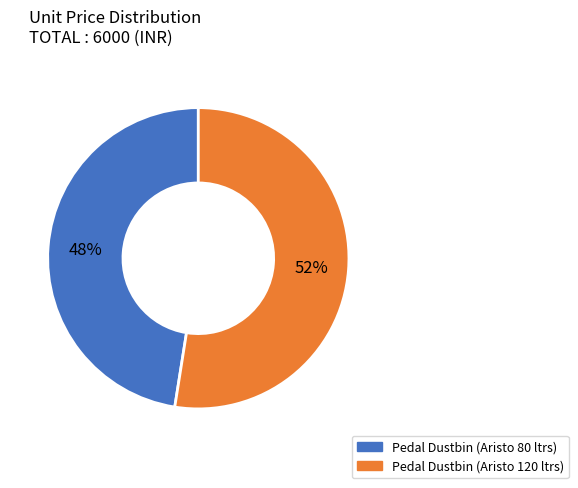

Is the sum of Pedal Dustbin (Aristo 120 ltrs) and Pedal Dustbin (Aristo 80 ltrs) greater than half?

Yes